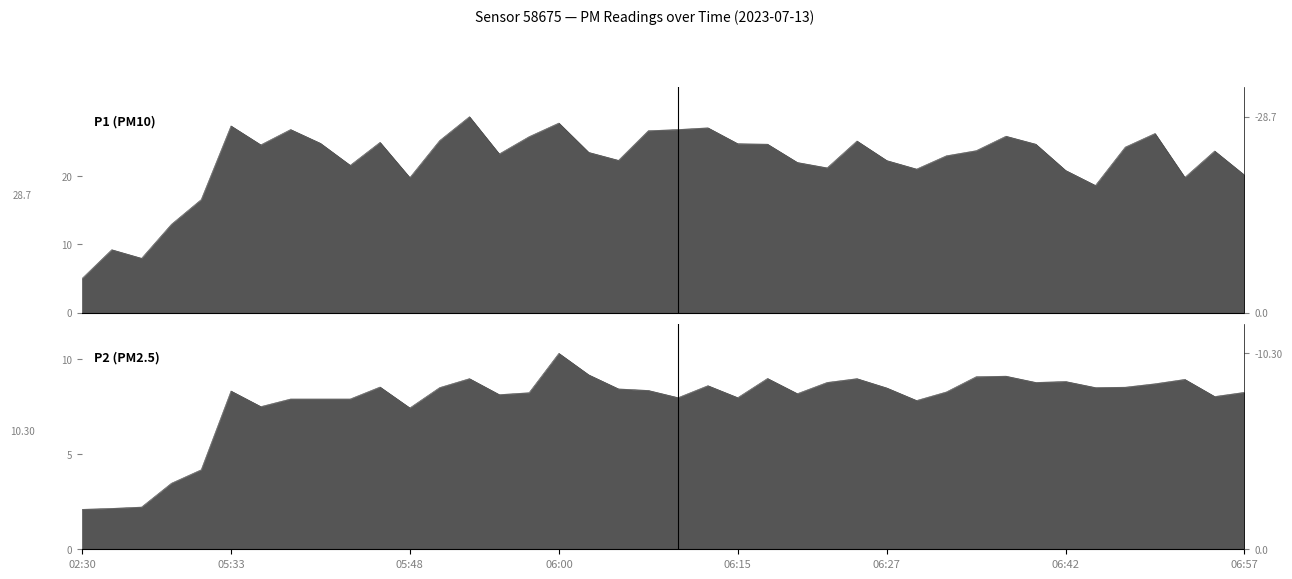

What is the difference between the maximum and minimum values in the P1 series?

23.7